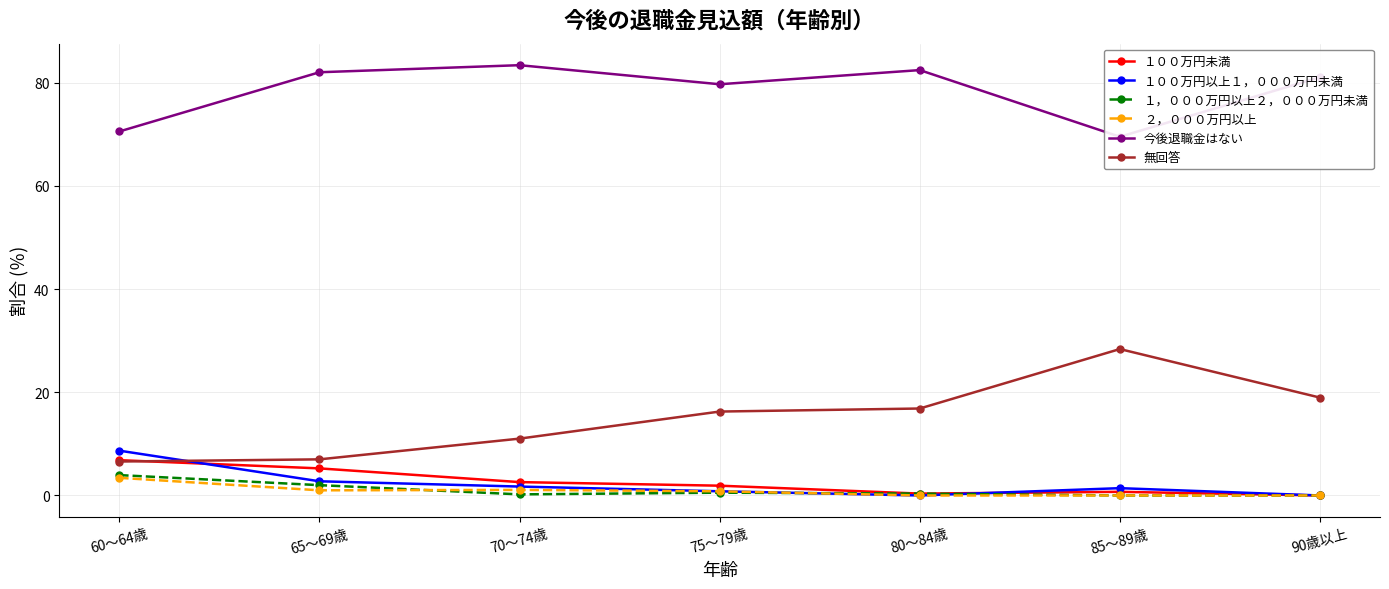

At which category does 今後退職金はない reach its first local valley?

75～79歳